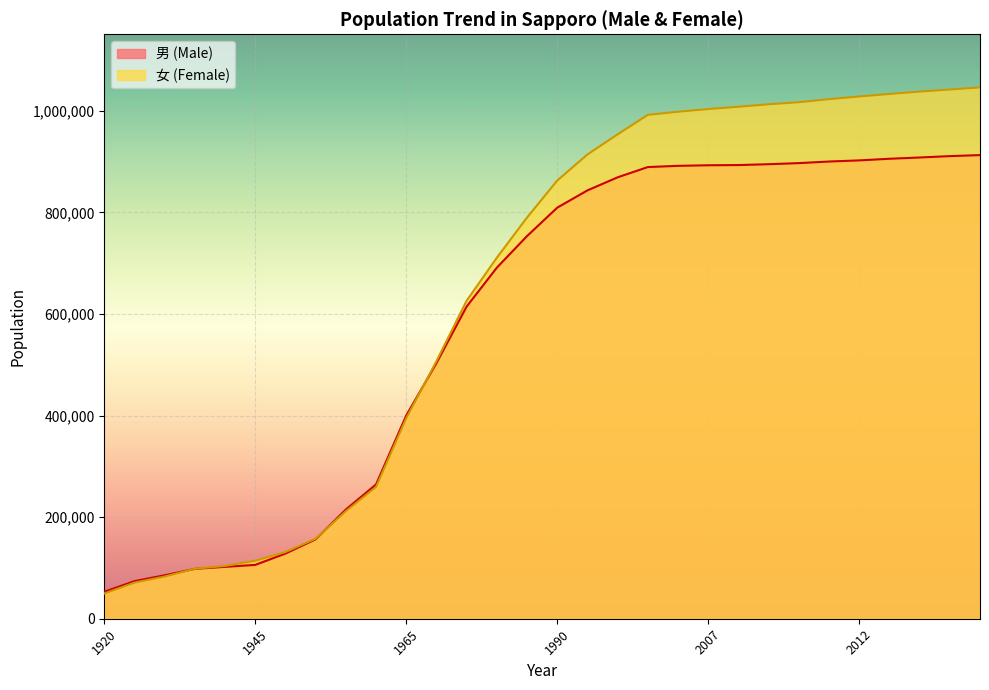

What is the value of the 女 (Female) point at the 26th from the left?

1028014